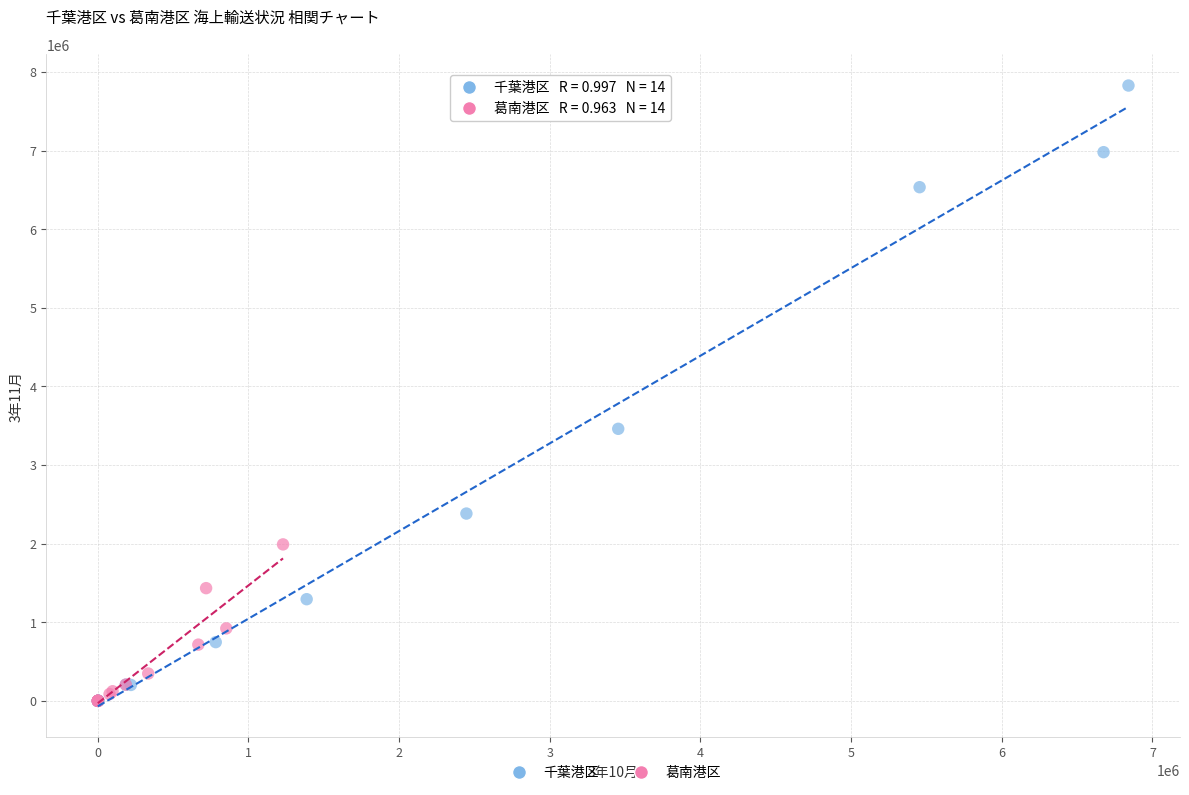

Which series contains the highest Y value?

千葉港区